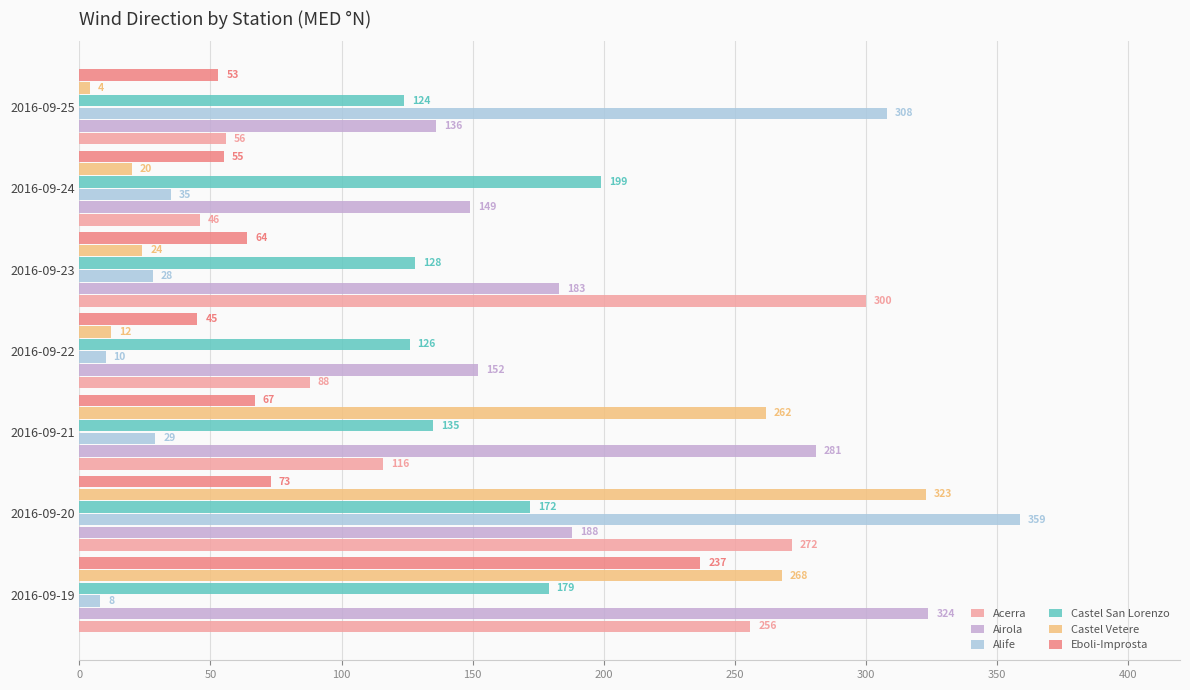

At which label is Acerra closest to 173?

2016-09-21